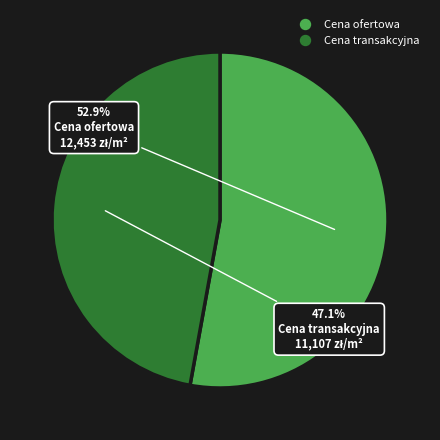

Is Cena ofertowa the majority of the pie?

Yes